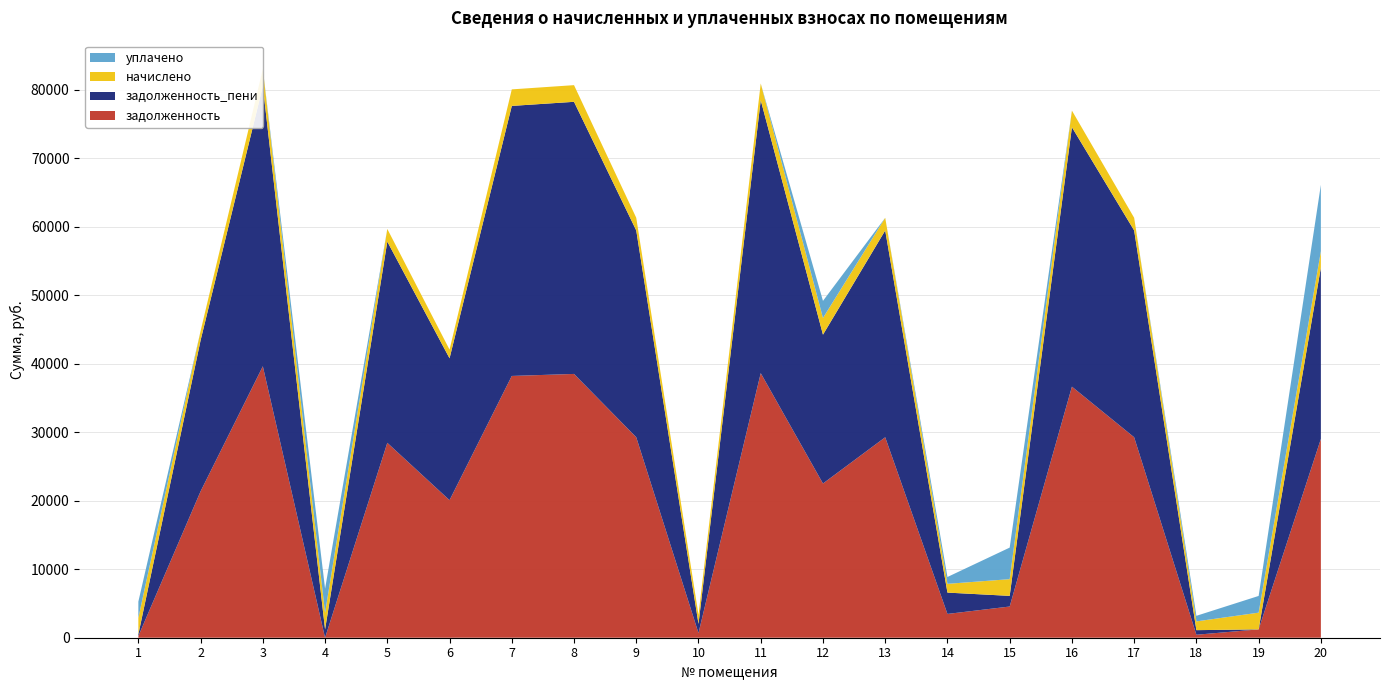

Reading right to left, extract all data points from this chart.

задолженность: 20=29034.7	19=1220.2	18=436.2	17=29271.4	16=36660.7	15=4555.5	14=3474.4	13=29271.4	12=22518.1	11=38635.7	10=682.3	9=29271.4	8=38518.1	7=38223.7	6=20083.5	5=28458.8	4=0.0	3=39637.0	2=21379.3	1=245.2
задолженность_пени: 20=25023.2	19=0.0	18=668.7	17=30195.8	16=37877.2	15=1555.5	14=3114.3	13=30195.8	12=21734.5	11=39855.8	10=1340.7	9=30195.8	8=39734.5	7=39430.8	6=20717.8	5=29383.2	4=1212.7	3=40888.8	2=22054.4	1=244.9
начислено: 20=2377.1	19=2440.3	18=1279.7	17=1848.8	16=2432.9	15=2440.3	14=1279.7	13=1848.8	12=2432.9	11=2440.3	10=1316.9	9=1848.8	8=2432.9	7=2414.3	6=1268.5	5=1848.8	4=2425.4	3=2503.6	2=1350.4	1=2399.4
уплачено: 20=9700.0	19=2440.3	18=814.6	17=0.0	16=0.0	15=4608.5	14=1000.0	13=0.0	12=2500.0	11=0.0	10=0.0	9=0.0	8=0.0	7=0.0	6=0.0	5=0.0	4=3528.2	3=0.0	2=0.0	1=2382.0